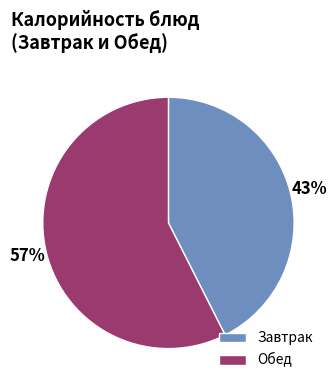

Rank the categories by value from lowest to highest.

Завтрак, Обед